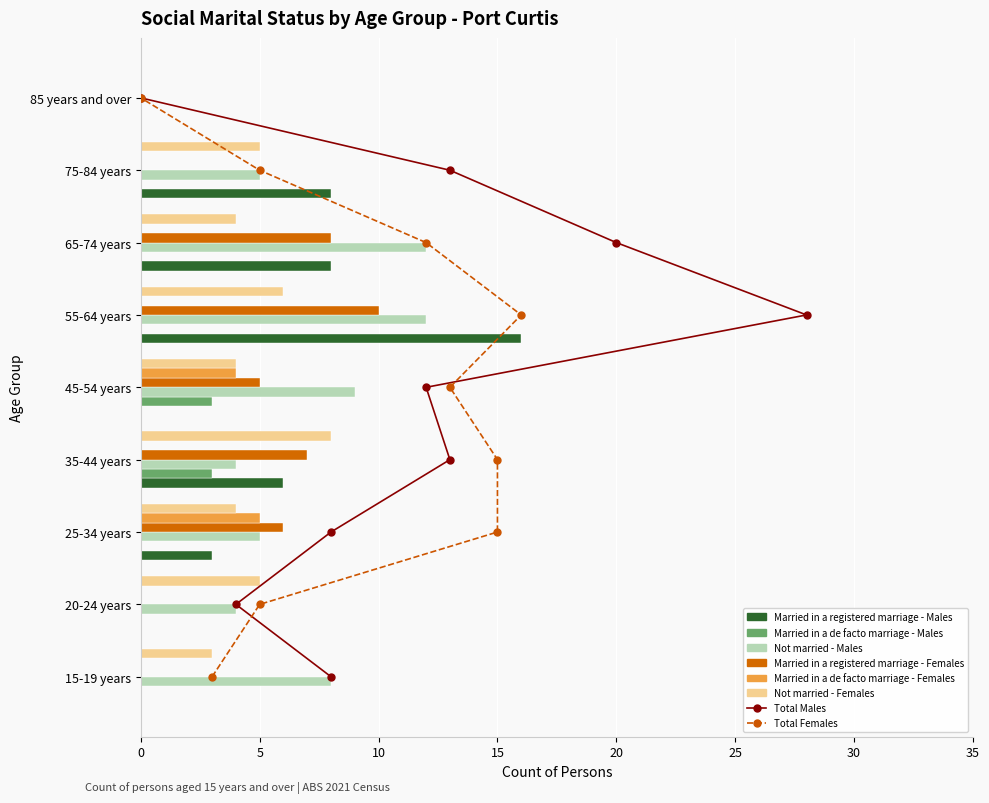

What is the average value of the Married in a de facto marriage - Females series?

1